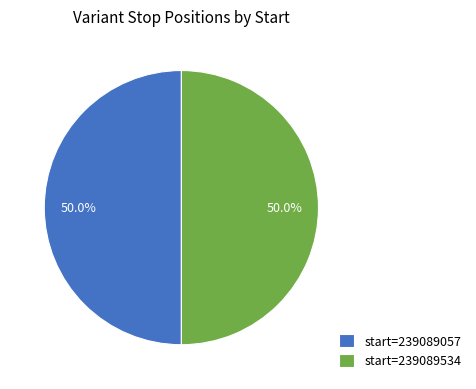

How many slices are in this pie chart?

2